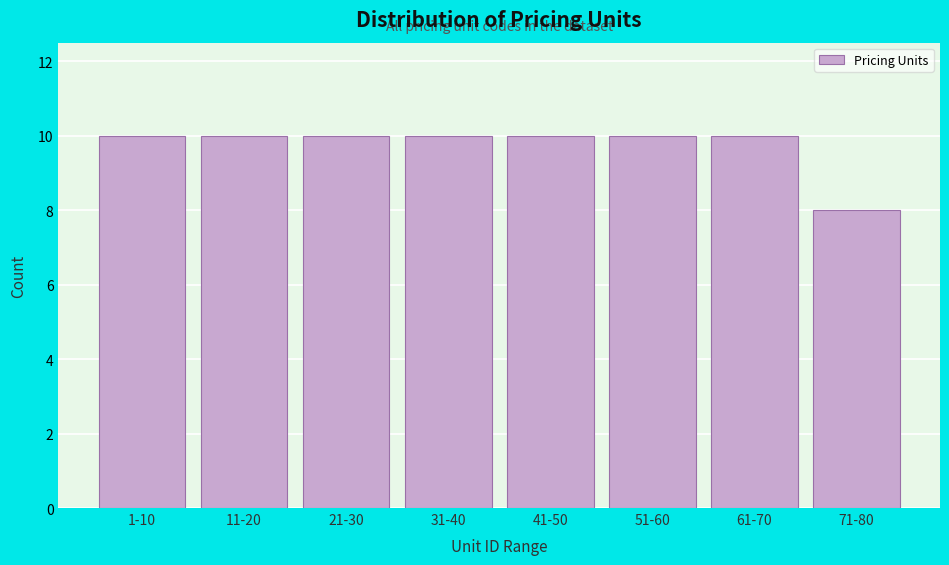

Reading left to right, list all the values displayed in this chart.

1-10=10	11-20=10	21-30=10	31-40=10	41-50=10	51-60=10	61-70=10	71-80=8